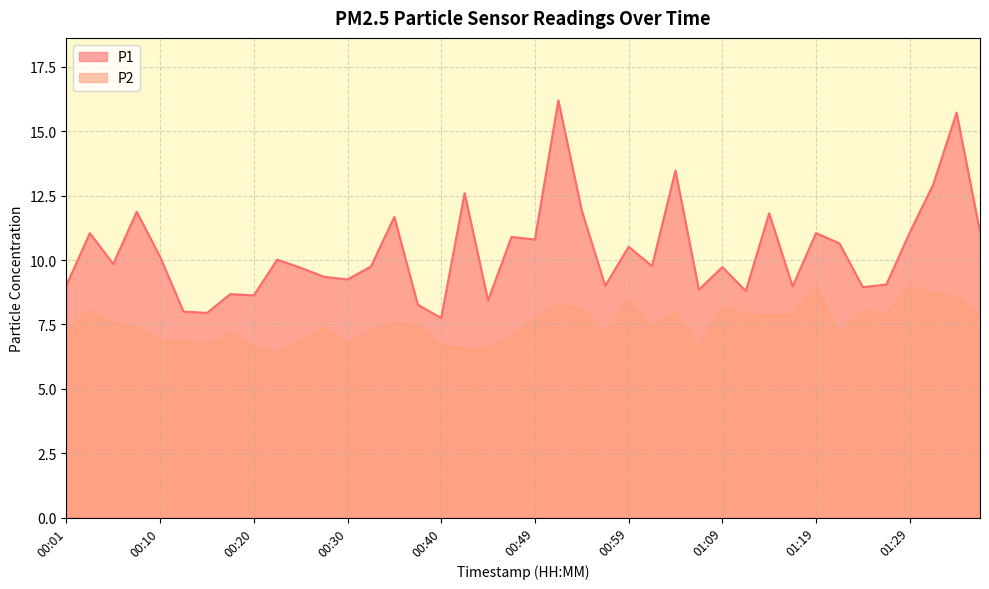

True or false: P2 and P1 cross at least once.

False